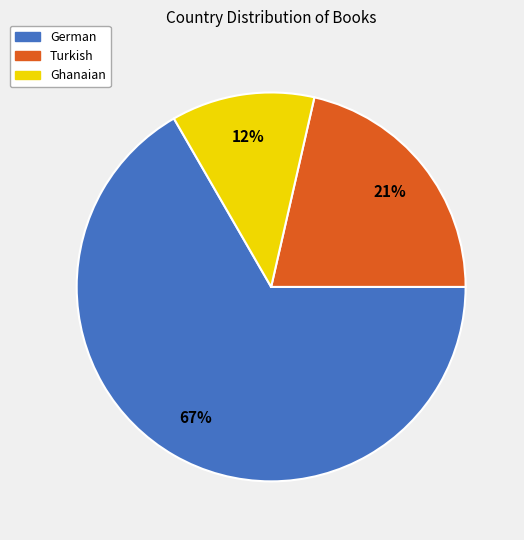

What percentage is the Ghanaian slice, to the nearest percent?

12%